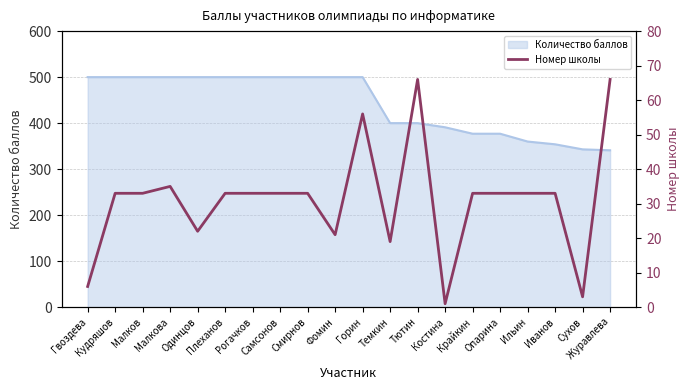

The chart shows a value of 33 at Ильин. True or false?

True